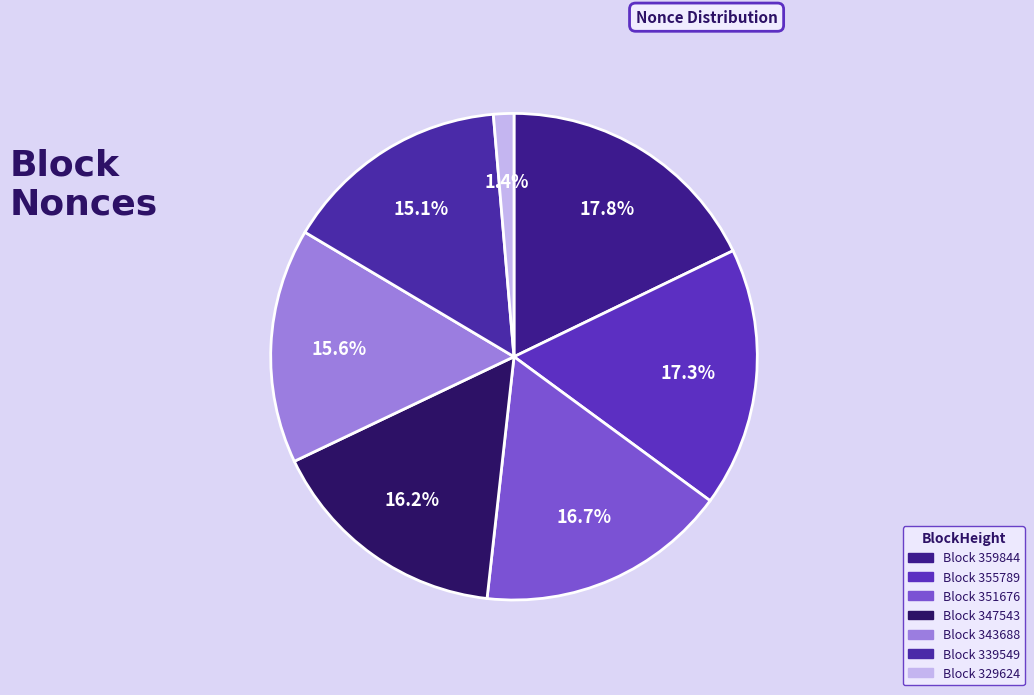

How many slices are in this pie chart?

7